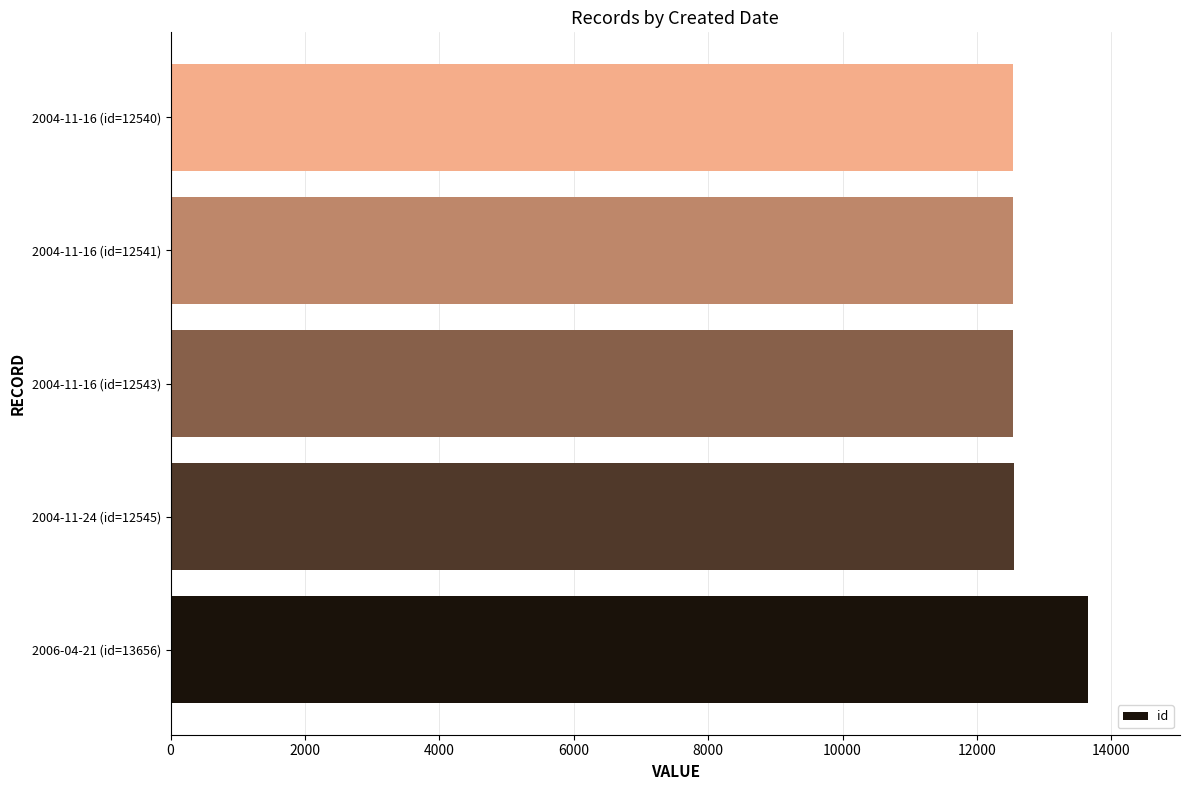

Which has a higher value, 2006-04-21 (id=13656) or 2004-11-16 (id=12540)?

2006-04-21 (id=13656)